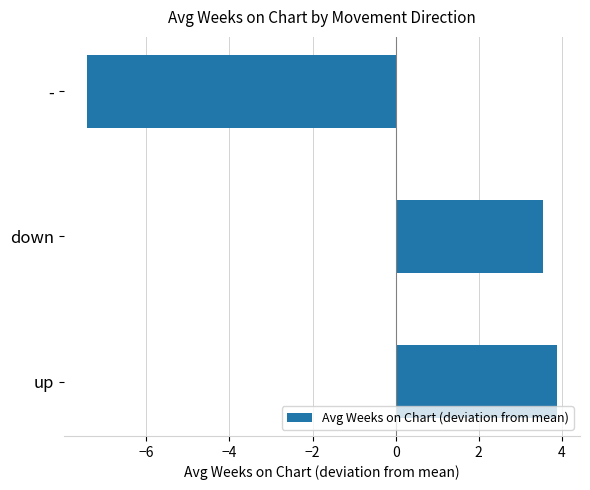

What is the change in value from up to down?

-0.3